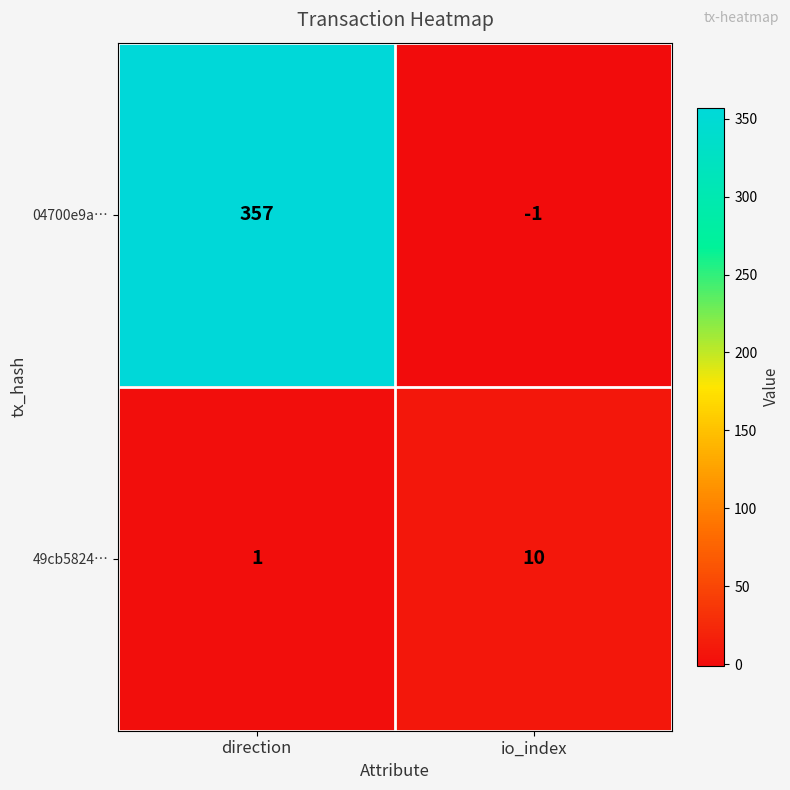

Rank the series by their average value, from lowest to highest.

49cb5824…, 04700e9a…